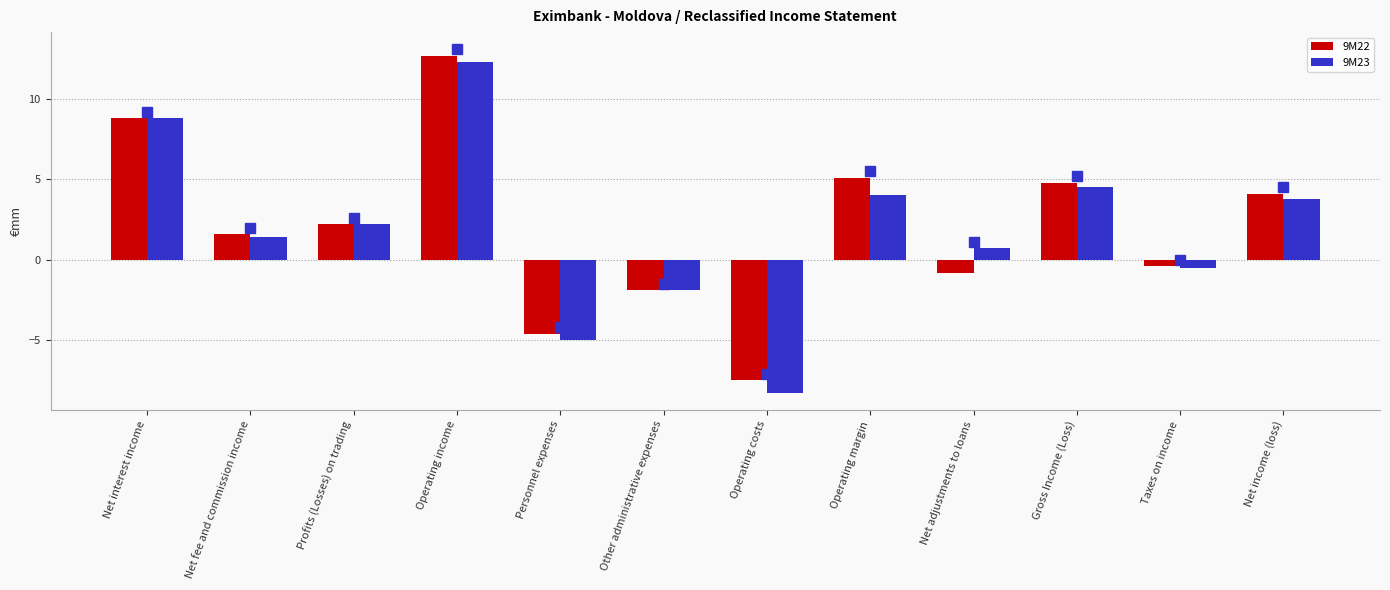

What is the sum of the 9M22 values at Other administrative expenses and Profits (Losses) on trading?

0.3